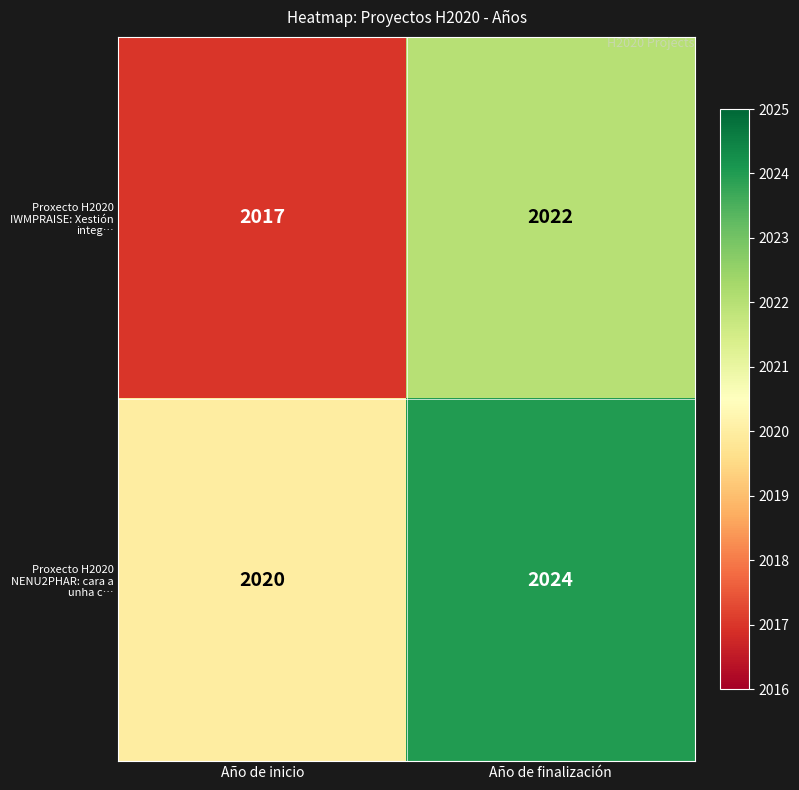

Rank the series by their average value, from highest to lowest.

Proxecto H2020 NENU2PHAR: cara a unha c…, Proxecto H2020 IWMPRAISE: Xestión integ…